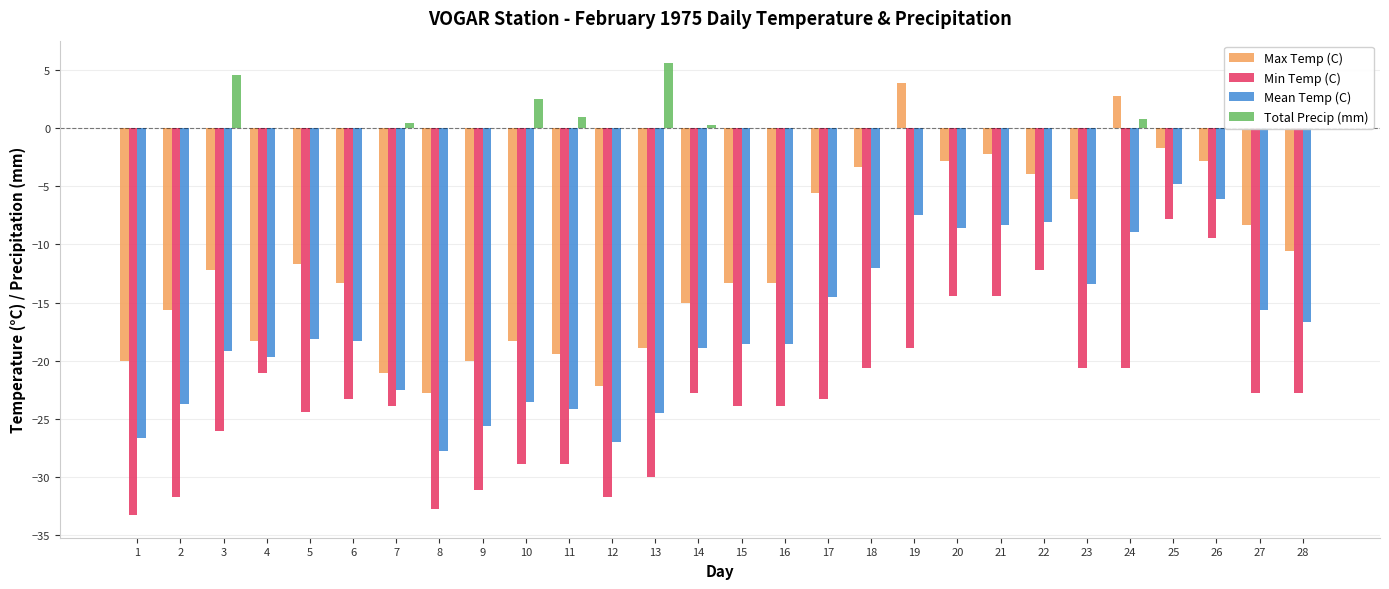

At 12, list the series in order from largest to smallest.

Total Precip (mm), Max Temp (C), Mean Temp (C), Min Temp (C)